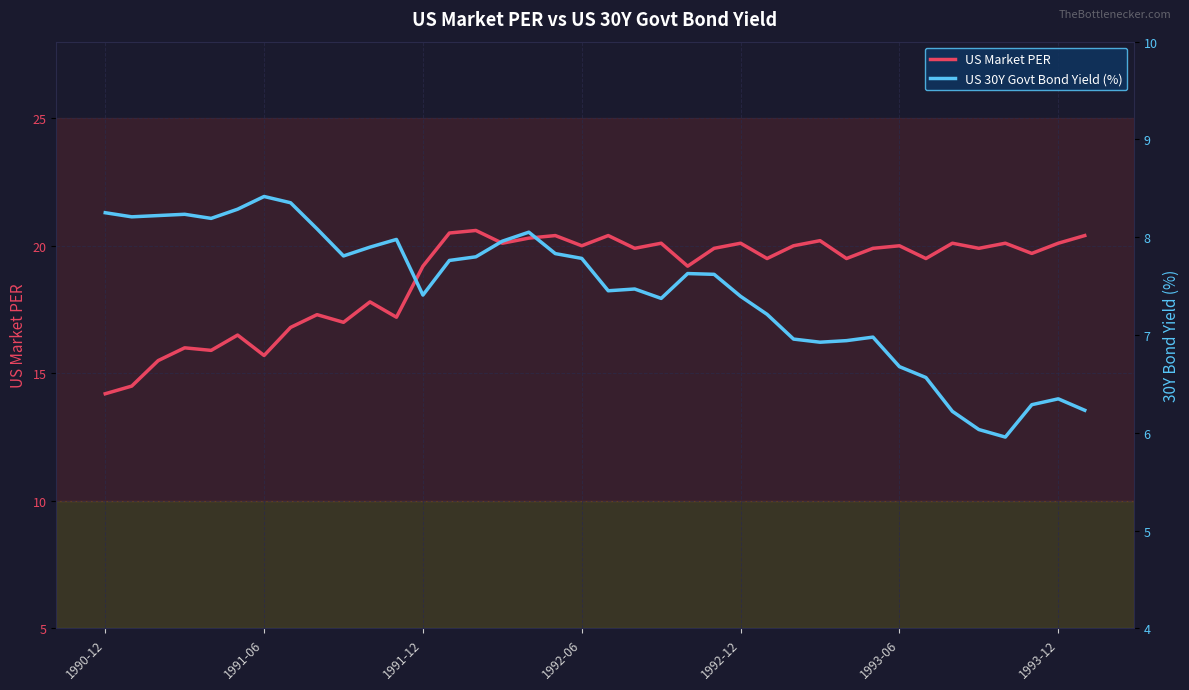

What is the average value of the US 30Y Govt Bond Yield (%) series?

7.4